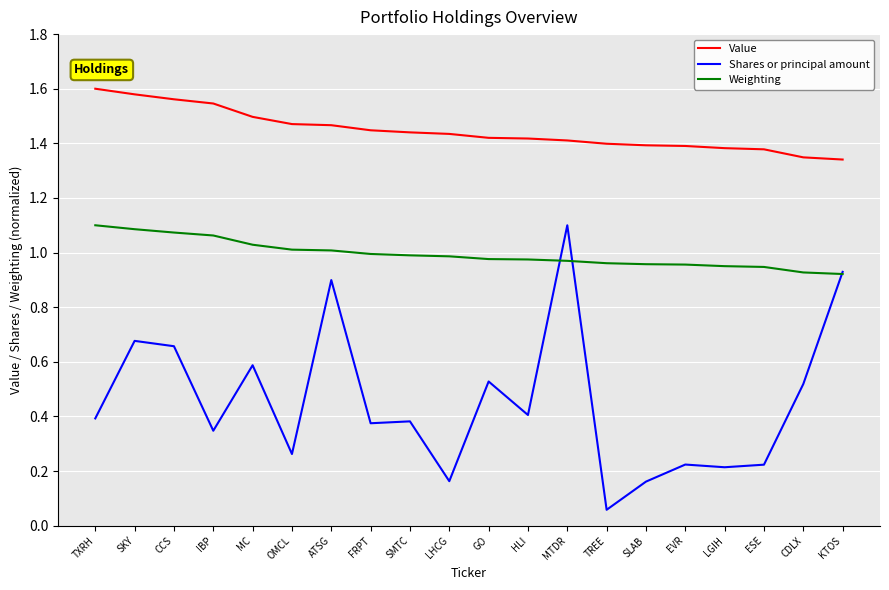

Rank the series at GO from highest to lowest value.

Value, Weighting, Shares or principal amount